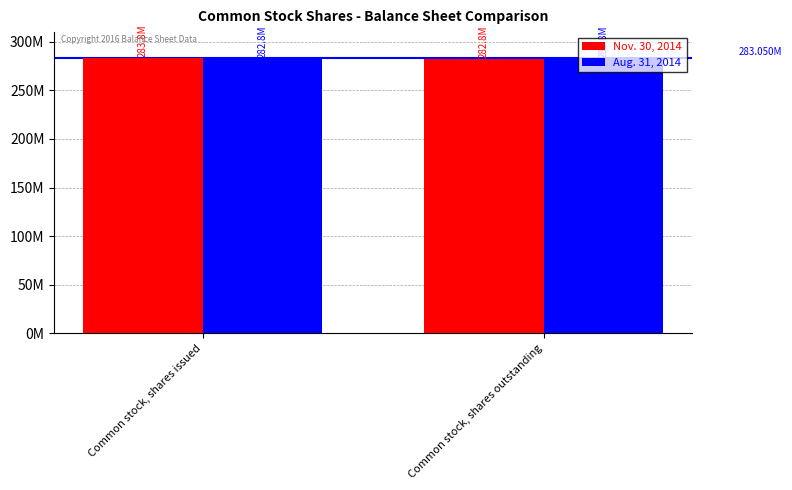

Which series has the widest spread of values?

Nov. 30, 2014